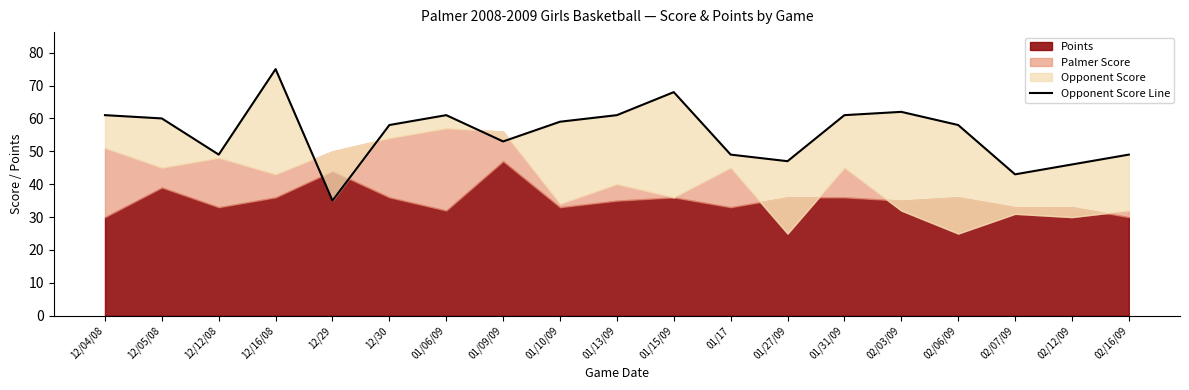

What is the value of the 19th point from the left?

49